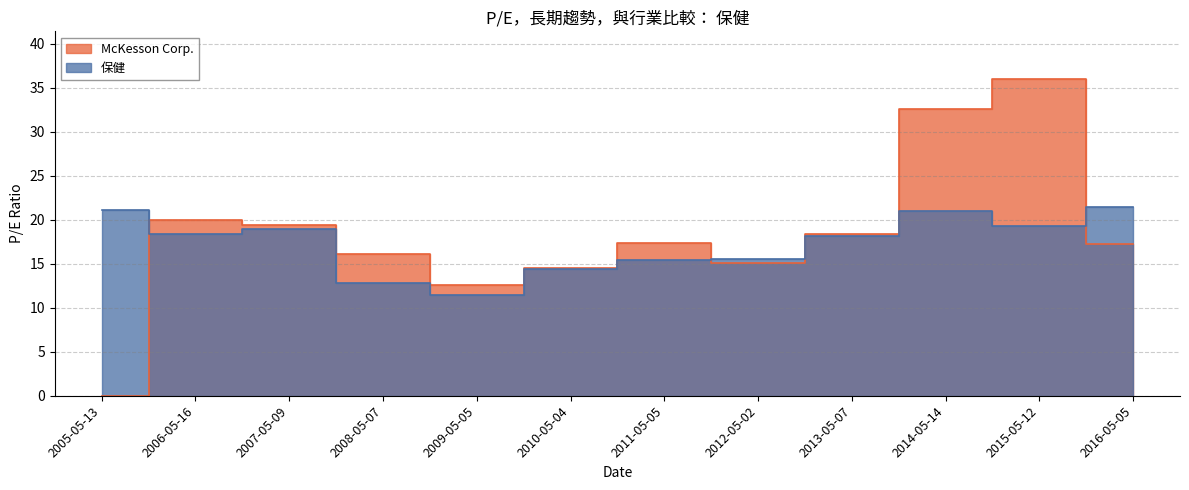

Rank the series by their maximum value, from lowest to highest.

保健, McKesson Corp.